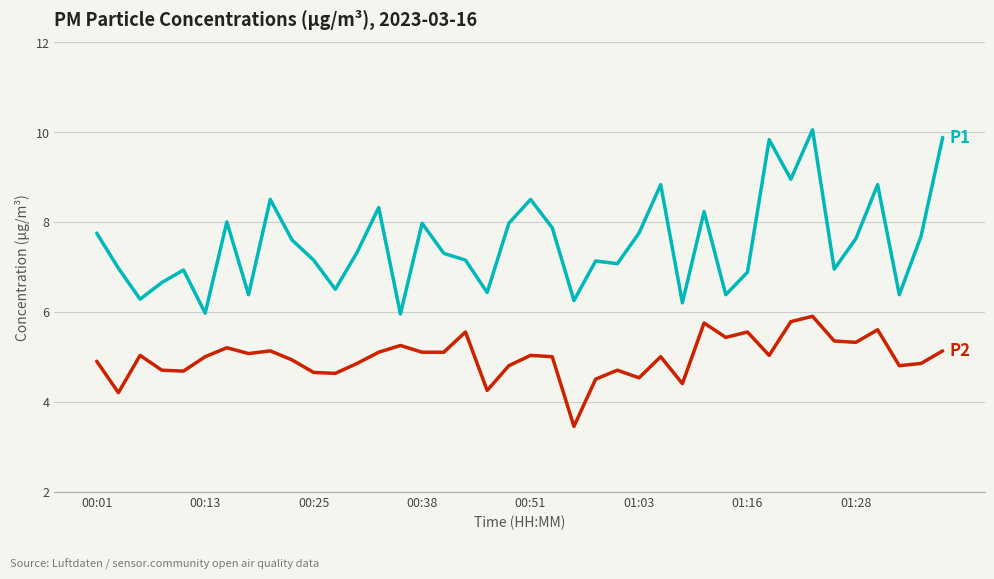

What is the greatest value displayed?

10.1